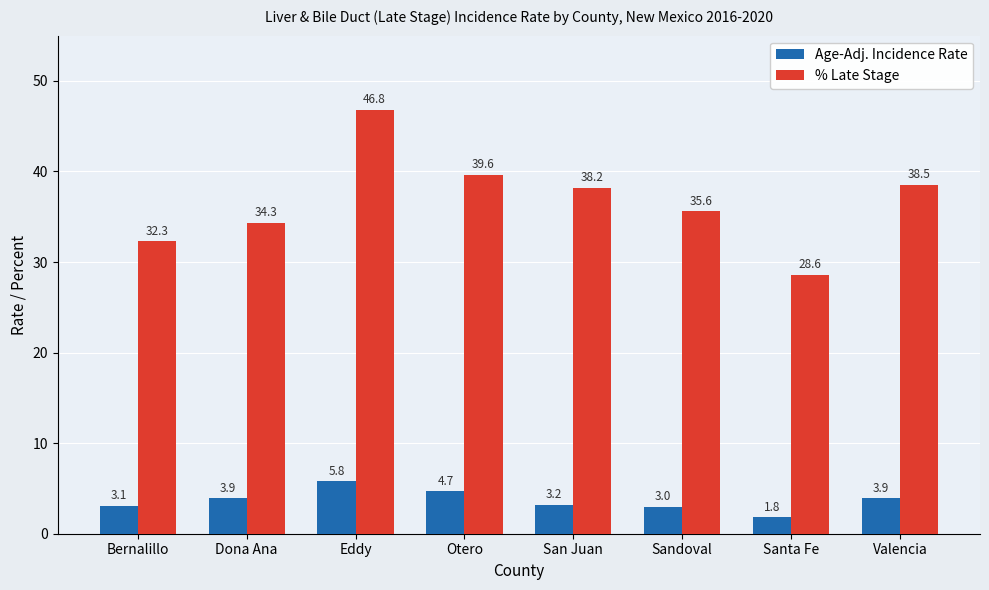

What is the minimum value shown in the chart?

1.8